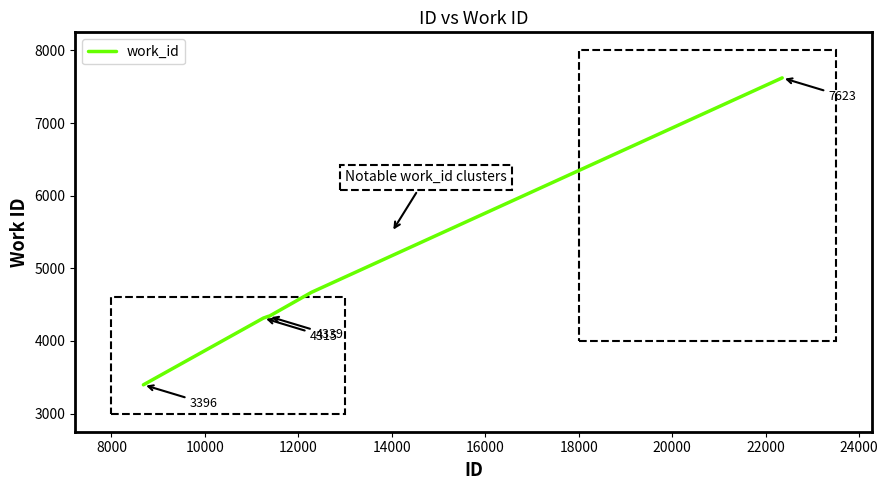

What is the maximum value shown in the chart?

7623